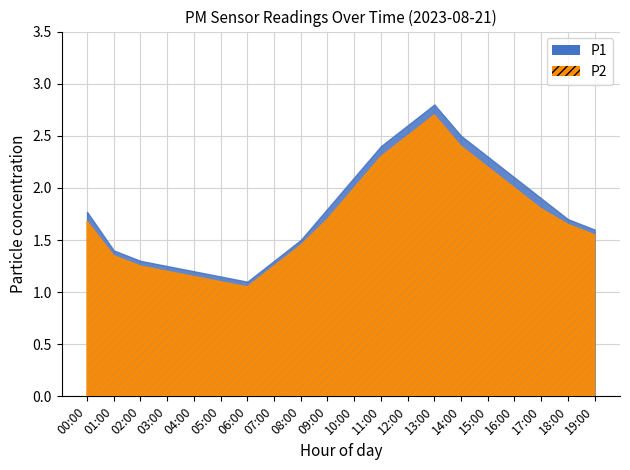

True or false: P2 has more than 2 interior local peaks.

False